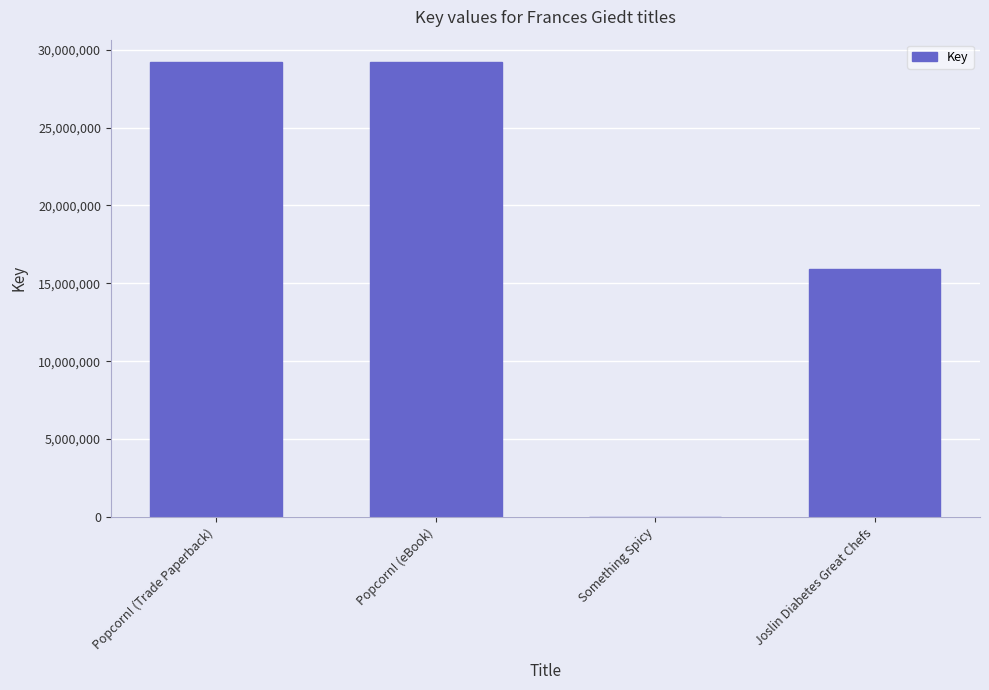

What is the difference between the values at Popcorn! (eBook) and Joslin Diabetes Great Chefs?

13248302